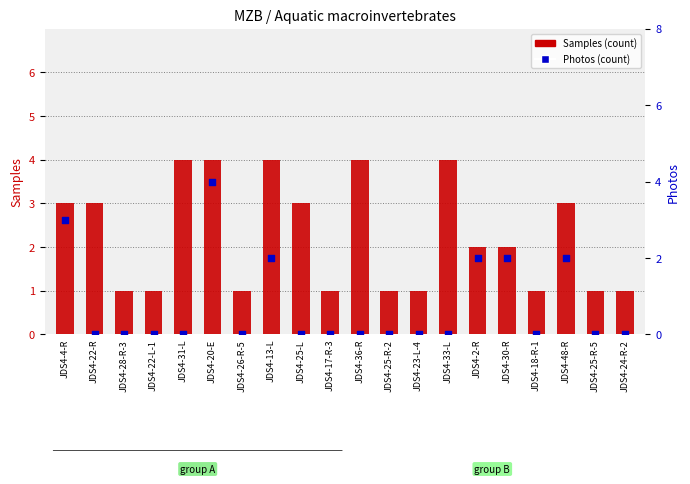

Which series contains the highest Y value?

Samples